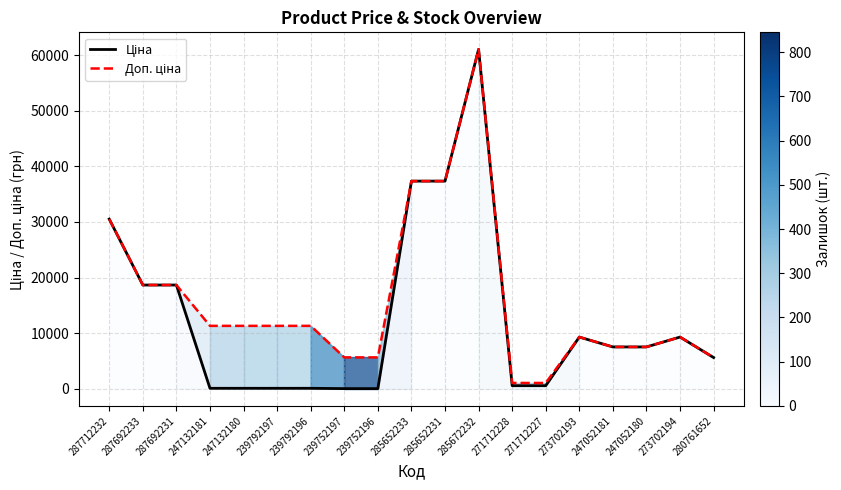

What is the sum of the Доп. ціна values at 287712232 and 247132181?

41846.3